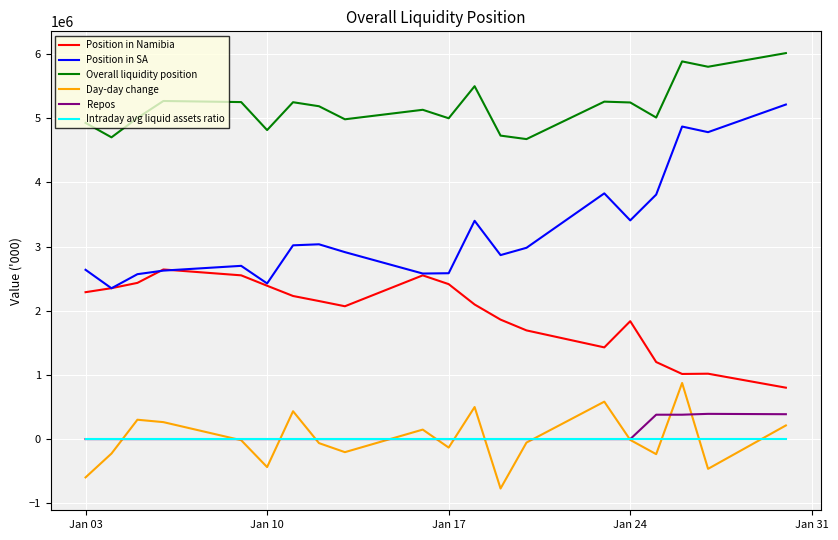

List the series in order of their peak value, highest first.

Overall liquidity position, Position in SA, Position in Namibia, Day-day change, Repos, Intraday avg liquid assets ratio